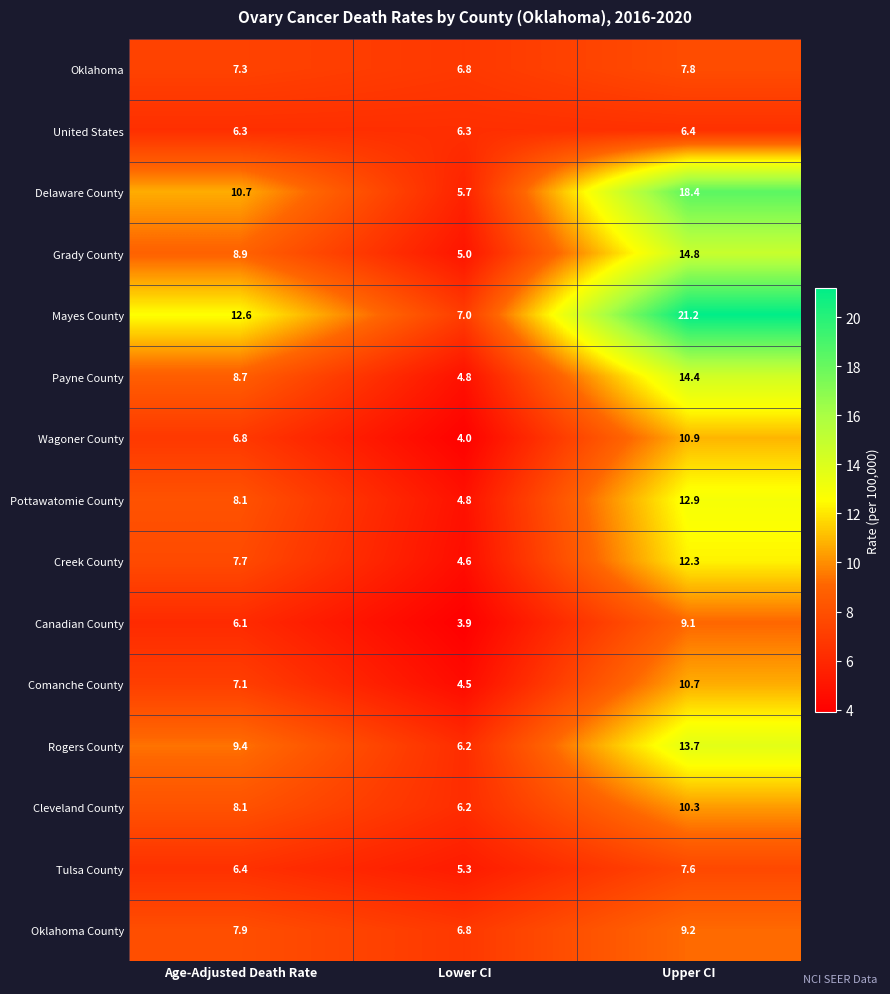

What is the highest value of the Creek County series?

12.3